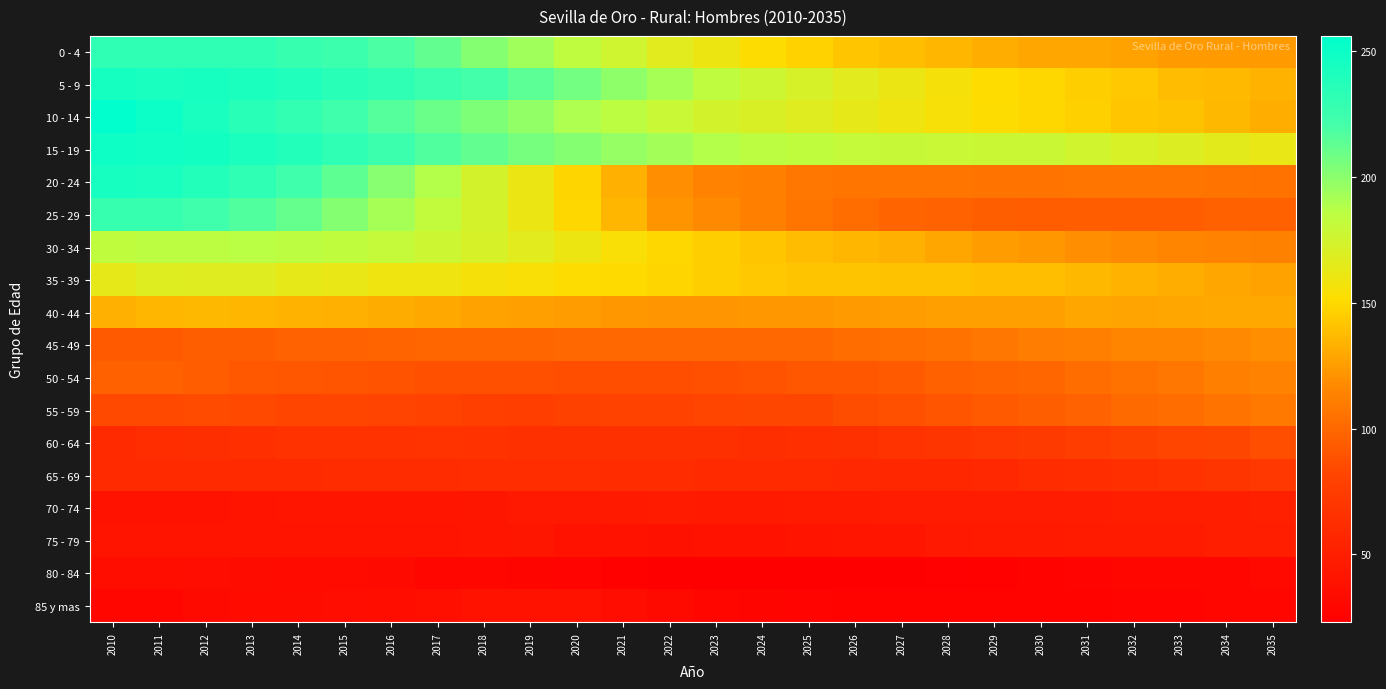

Which series has the largest range (max minus min)?

20 - 24